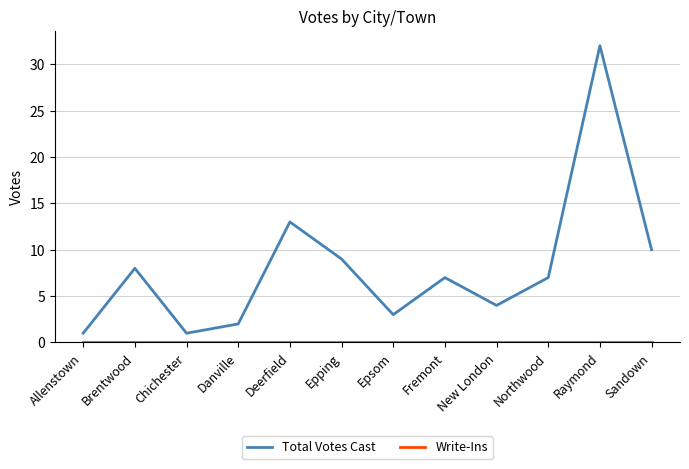

At which category is the sum across all series the highest?

Raymond